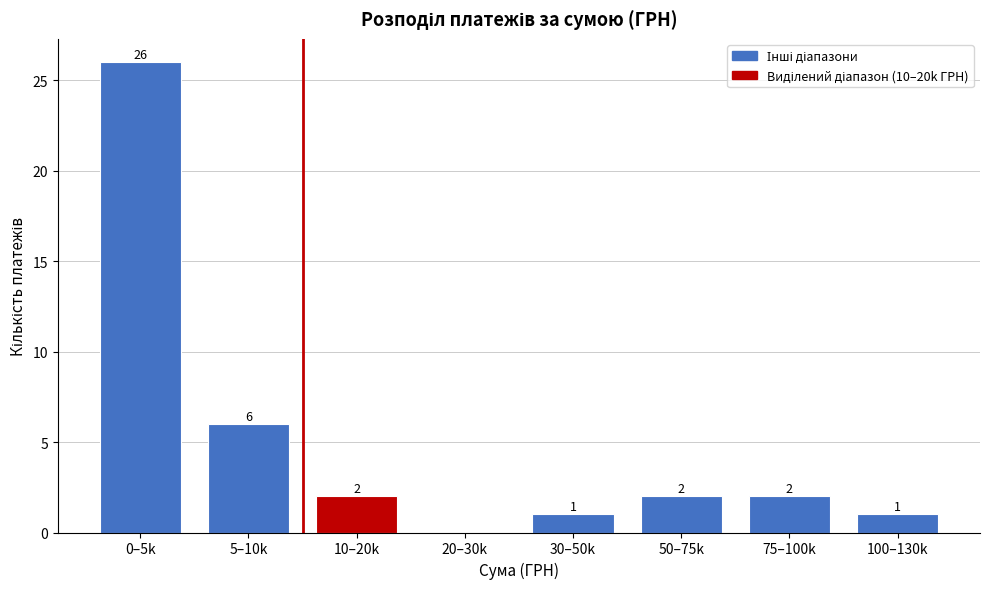

Reading left to right, extract all data points from this chart.

0–5k=26	5–10k=6	10–20k=2	20–30k=0	30–50k=1	50–75k=2	75–100k=2	100–130k=1